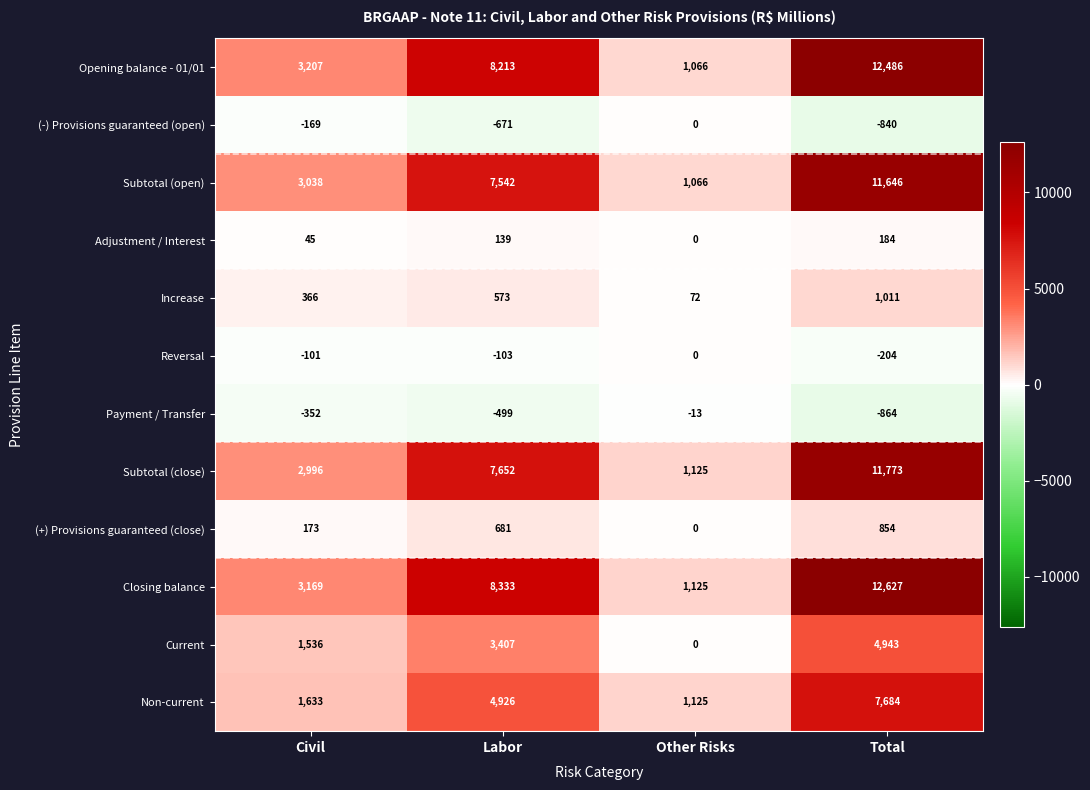

Is it true that Current equals 8517 at Total?

False